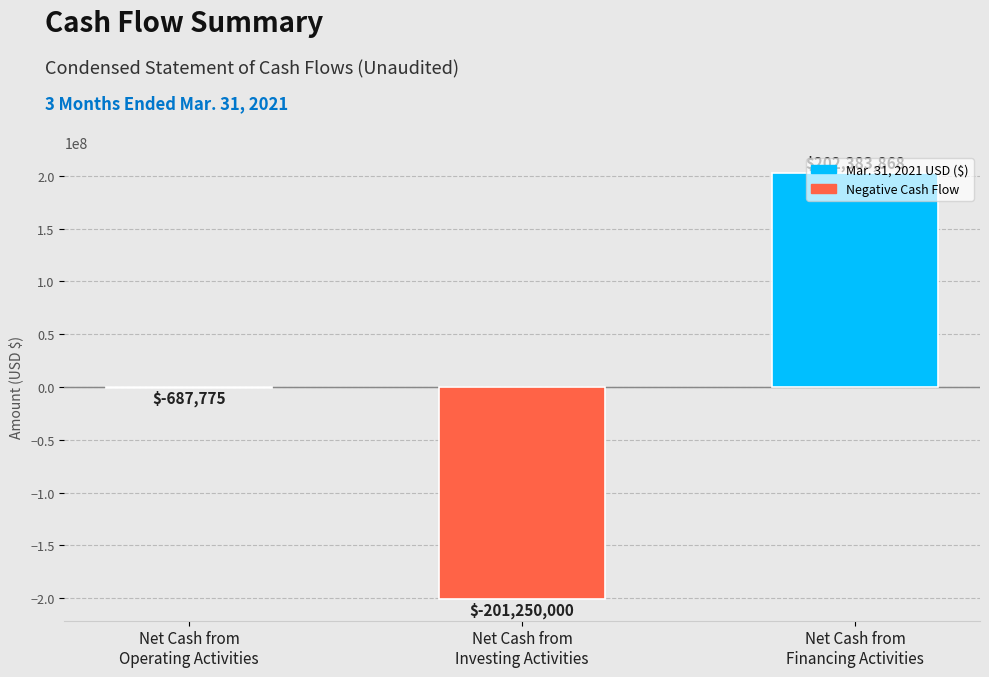

Is it true that the value at Net Cash from
Operating Activities is -687775?

True